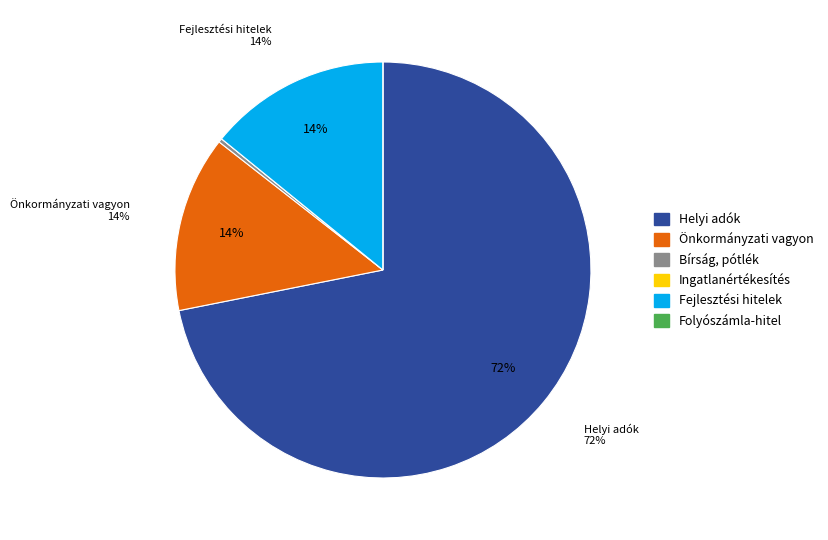

Is it true that Helyi adók is 72% of the pie?

True